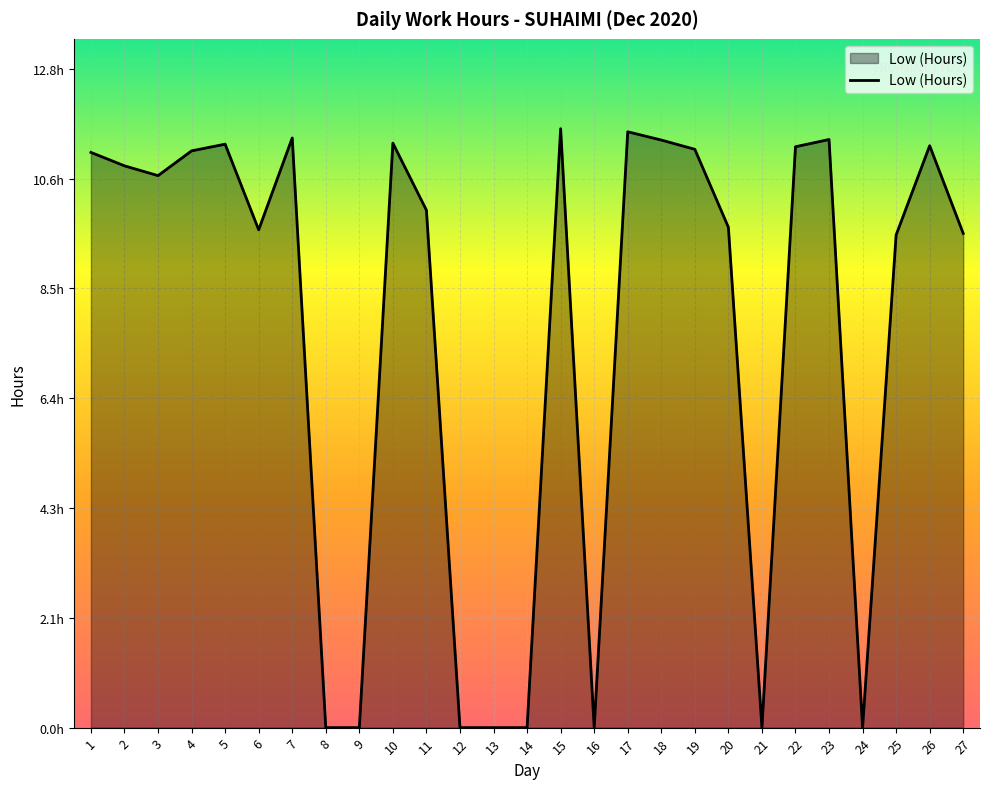

True or false: the data shows 5.7 at 12.

False